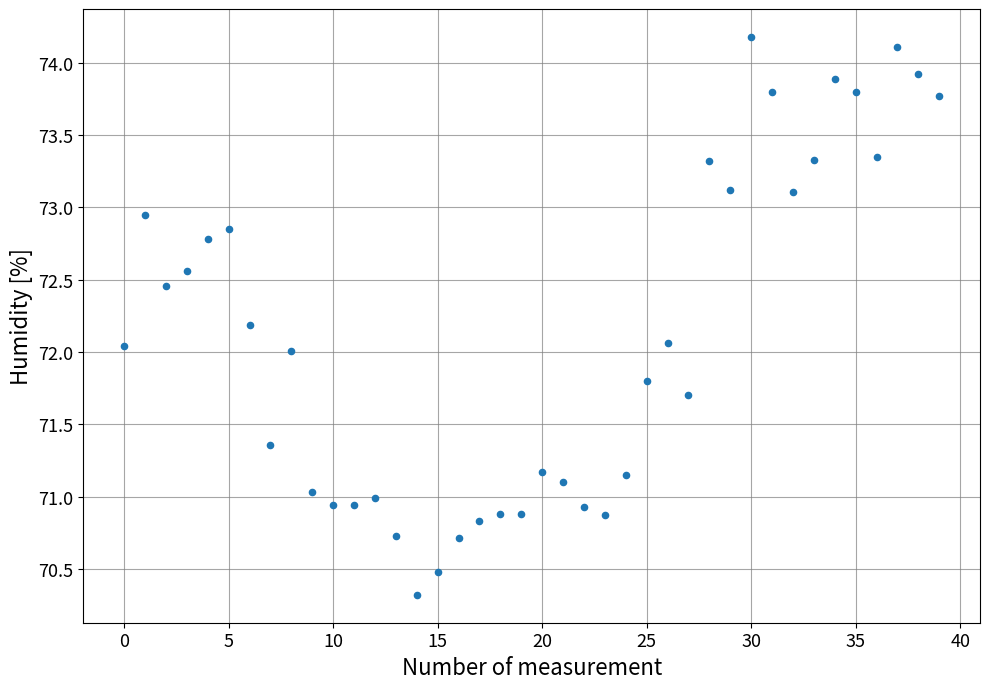

What is the range of Y values (max minus min)?

3.9